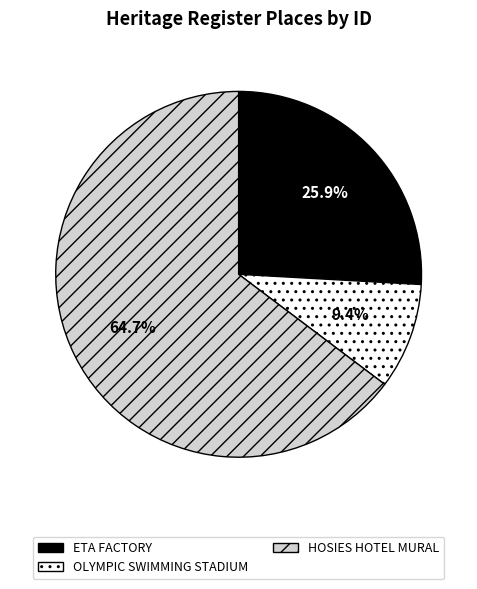

Is it true that HOSIES HOTEL MURAL is 57% of the pie?

False